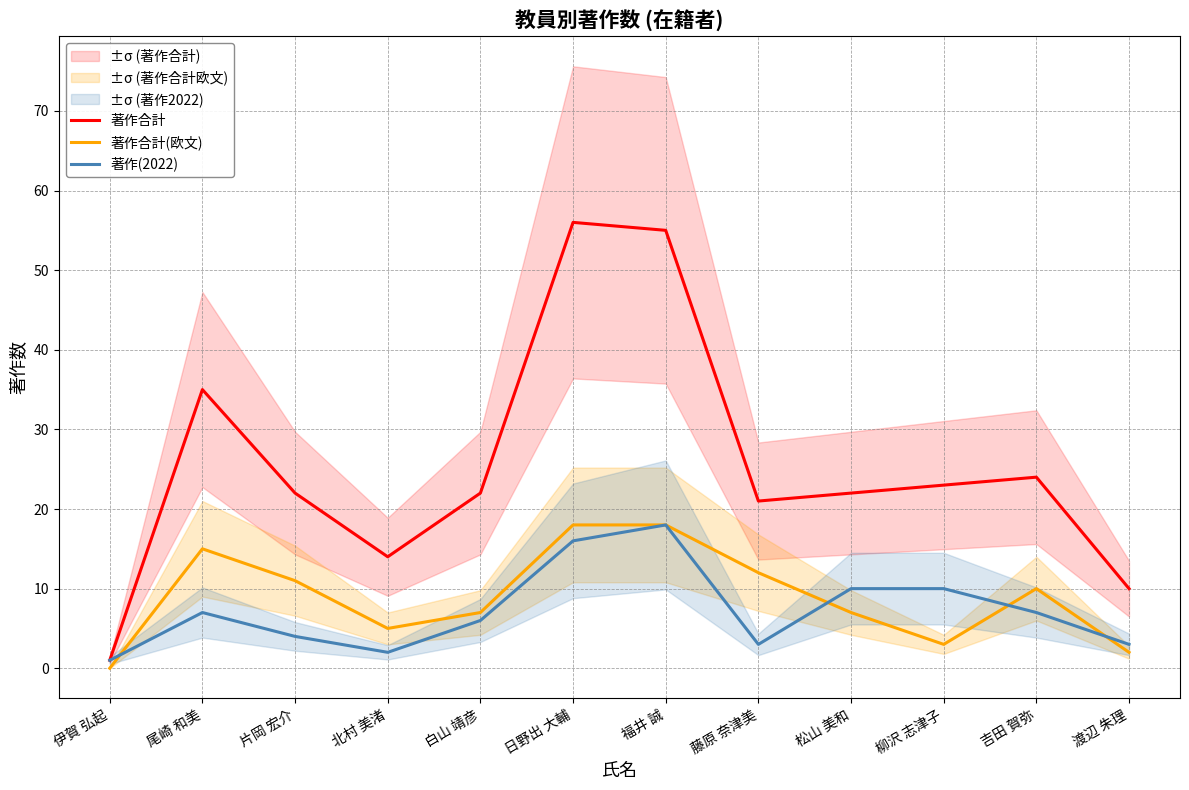

What is the spread (max minus min) of values at 日野出 大輔?

40